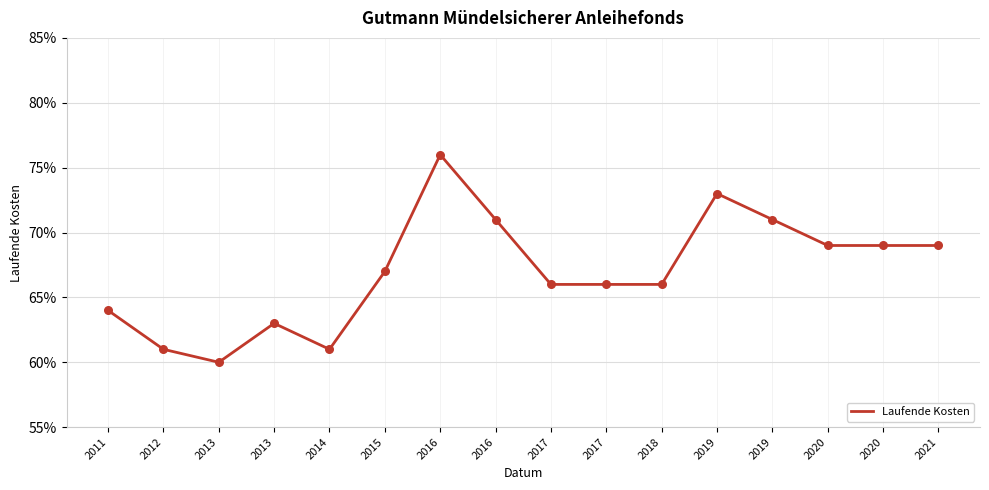

Which has a higher value, 2016 or 2012?

2016